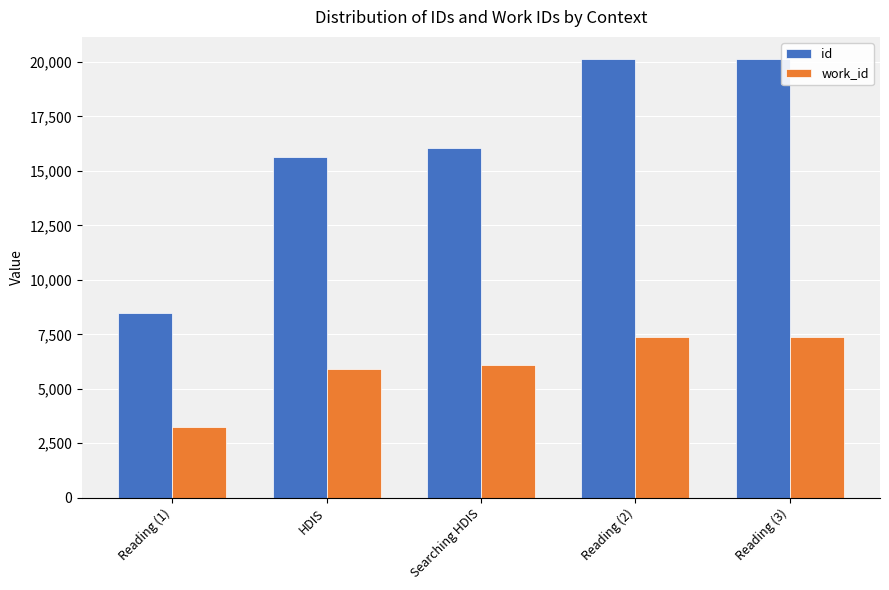

At how many categories does at least one series exceed 6797?

5